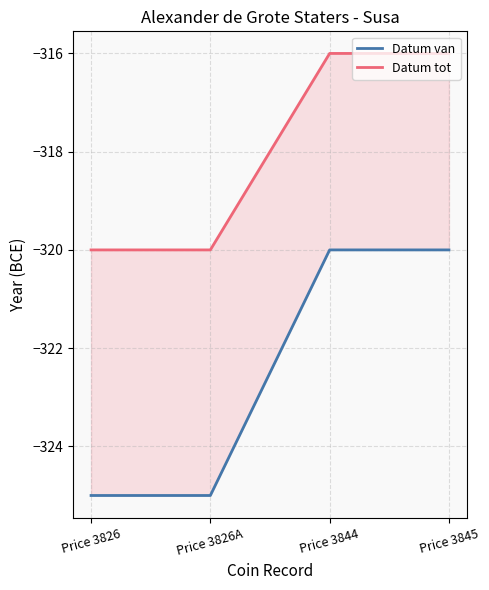

What is the average value of the Datum van series?

-322